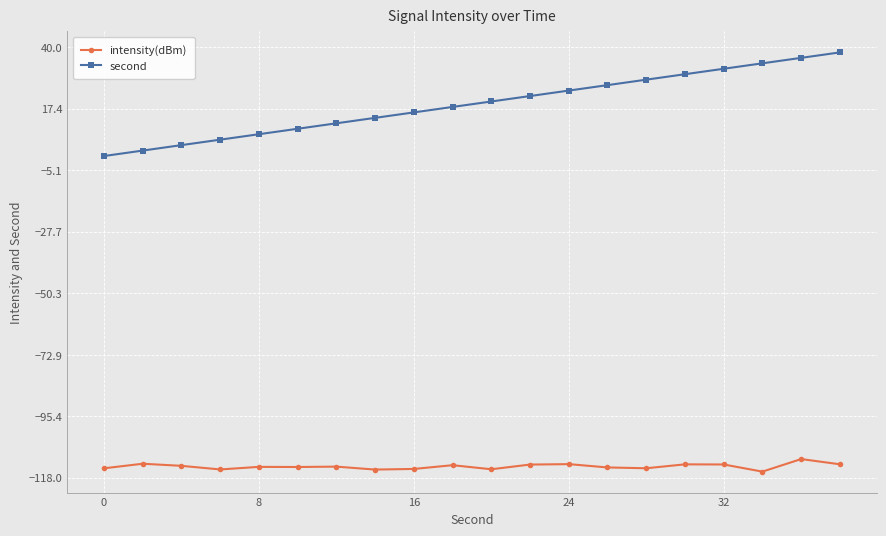

What is the smallest value displayed?

-115.7